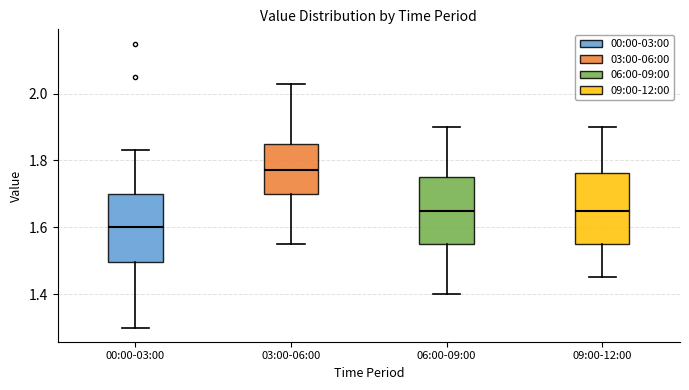

Reading left to right, transcribe this box plot: for each box, give where its median line is, the range the box spans, and where its two whiskers end, as read against the y-axis. The values are not printed on the chart, so give them approximately, as read against the axis.

00:00-03:00: median 1.60, box 1.50 to 1.70, whiskers 1.30 to 1.84
03:00-06:00: median 1.78, box 1.70 to 1.86, whiskers 1.56 to 2.04
06:00-09:00: median 1.66, box 1.56 to 1.76, whiskers 1.40 to 1.90
09:00-12:00: median 1.66, box 1.56 to 1.76, whiskers 1.46 to 1.90